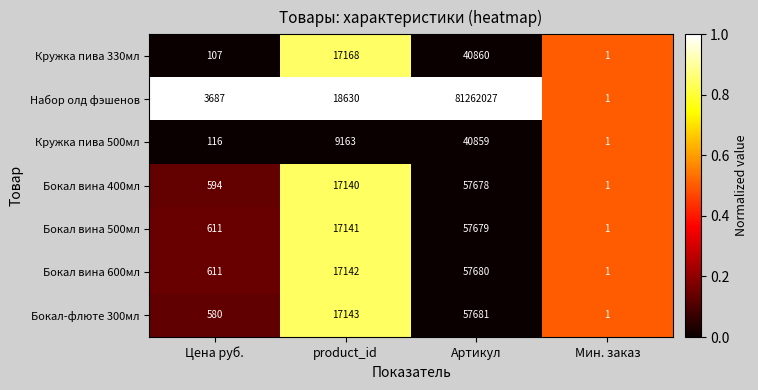

List the labels in order of Бокал-флюте 300мл value, smallest first.

Мин. заказ, Цена руб., product_id, Артикул